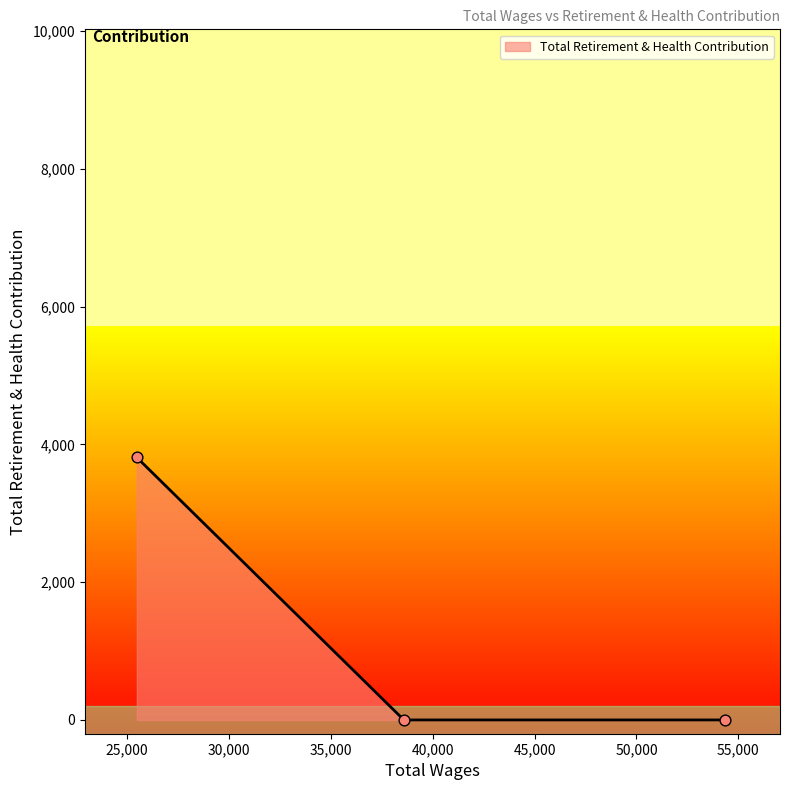

What is the maximum value shown in the chart?

3810